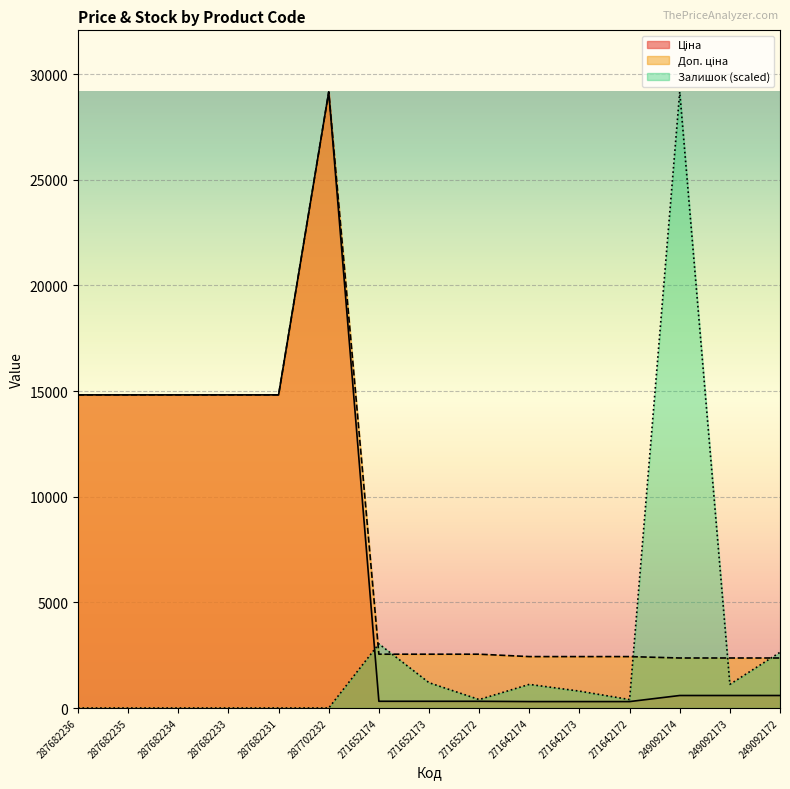

What position from the left is 287682233?

4